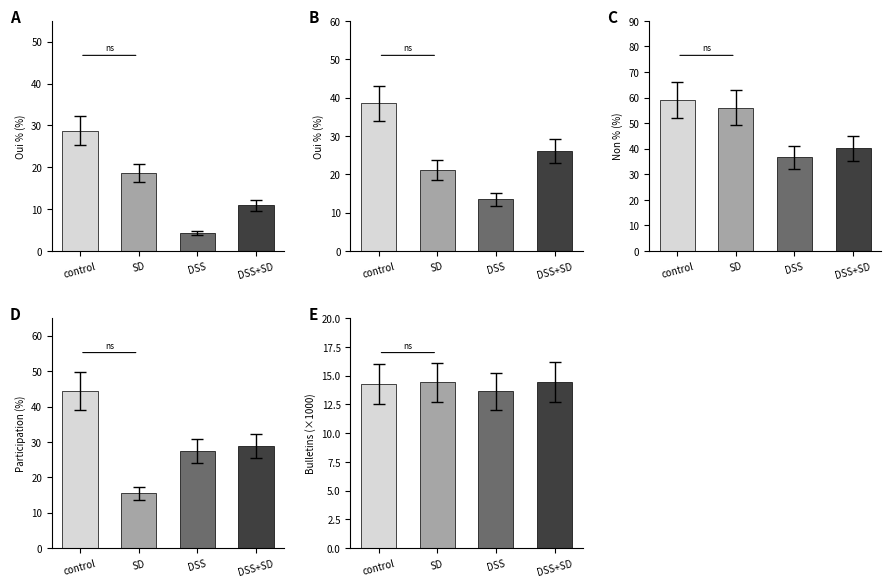

Reading left to right, extract all data points from this chart.

A: 28.7	18.7	4.3	10.9
B: 38.5	21.2	13.5	26.2
C: 59.0	56.1	36.6	40.1
D: 44.4	15.5	27.5	28.8
E: 14.3	14.4	13.6	14.5